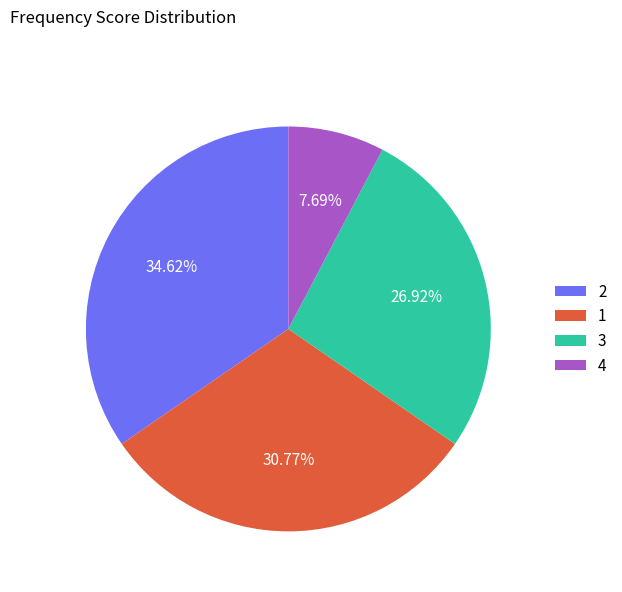

Count the number of slices in the pie.

4